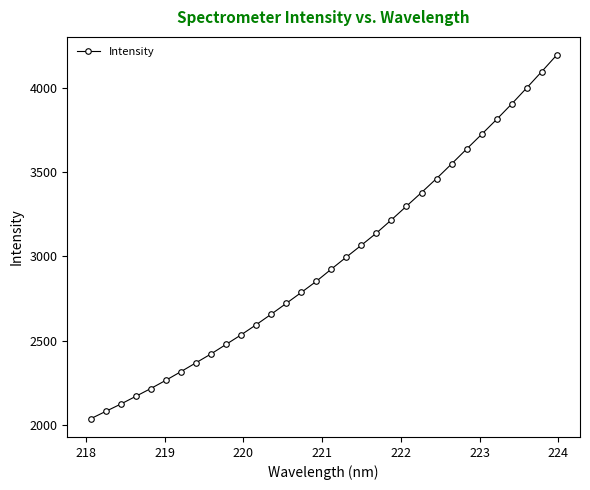

What is the difference between the second highest and minimum values?

2058.6